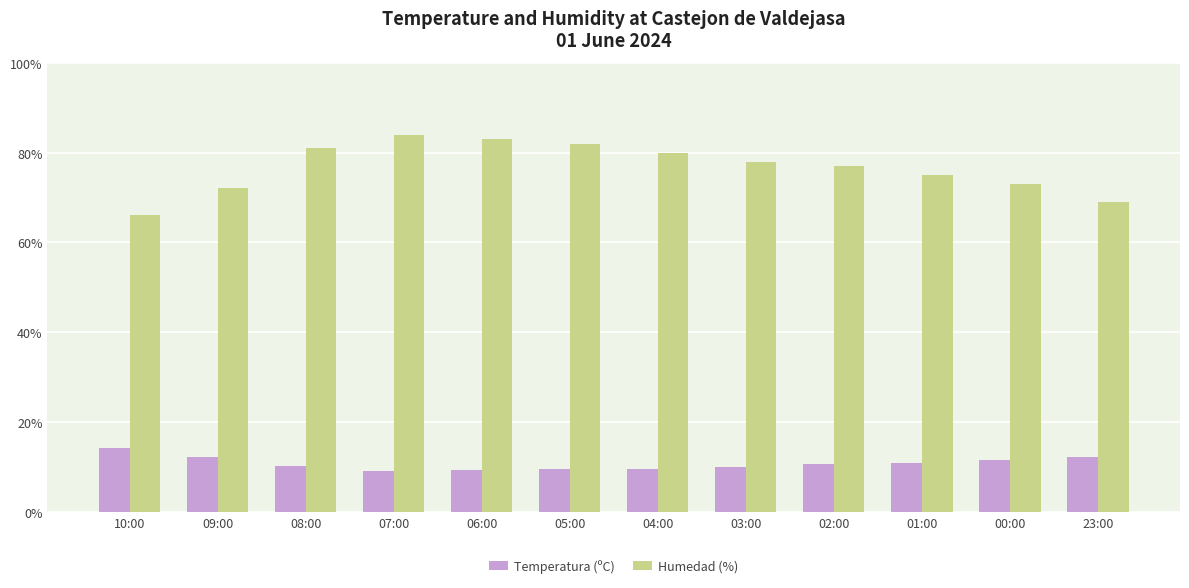

Count the number of data series in this chart.

2